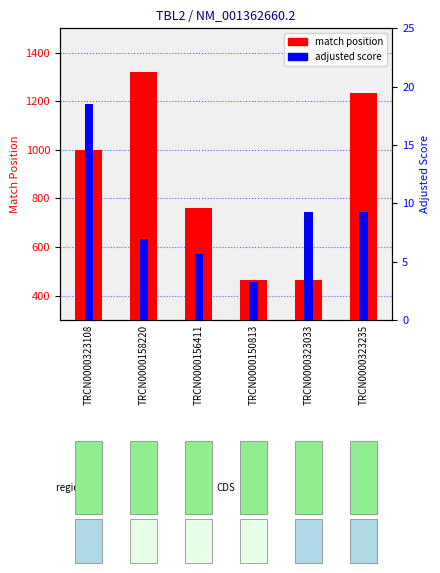

Which category has the highest value across all series?

TRCN0000158220